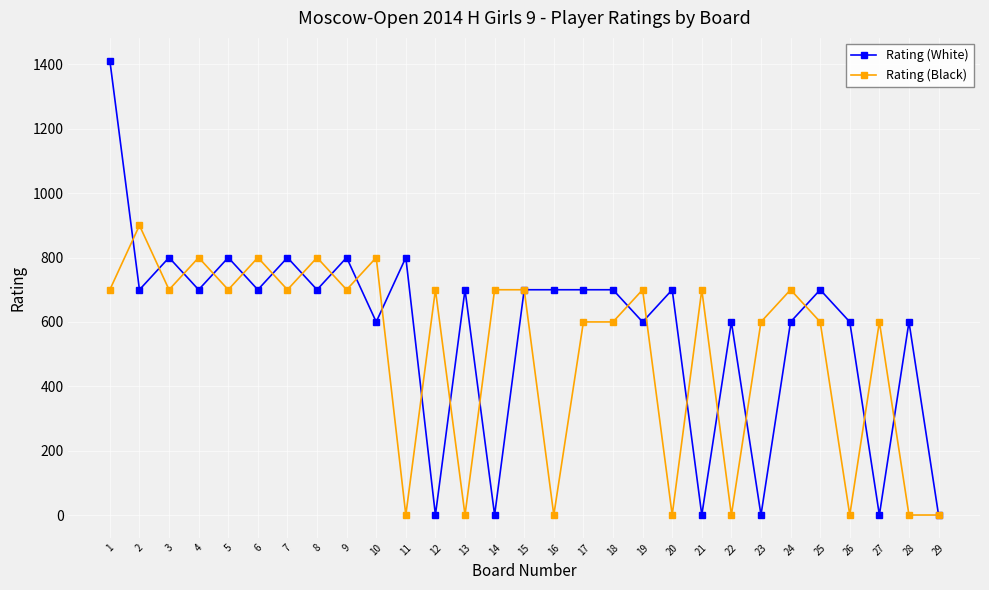

True or false: Rating (White) has more than 1 interior local peaks.

True